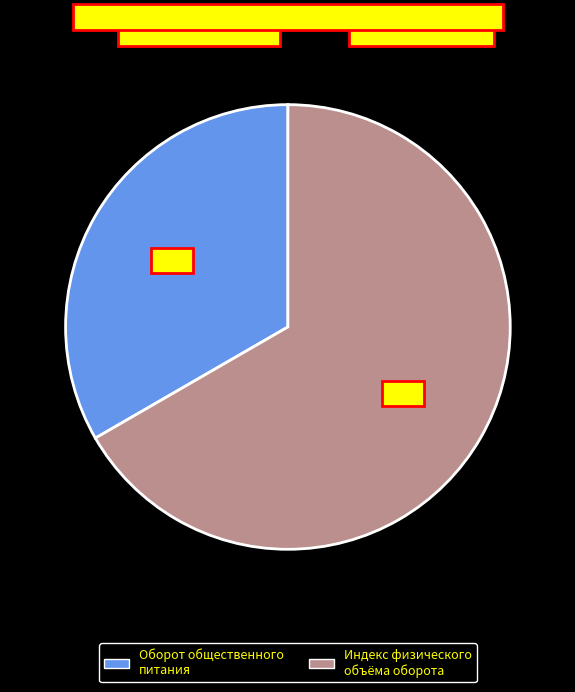

Is there a majority slice in this chart?

Yes